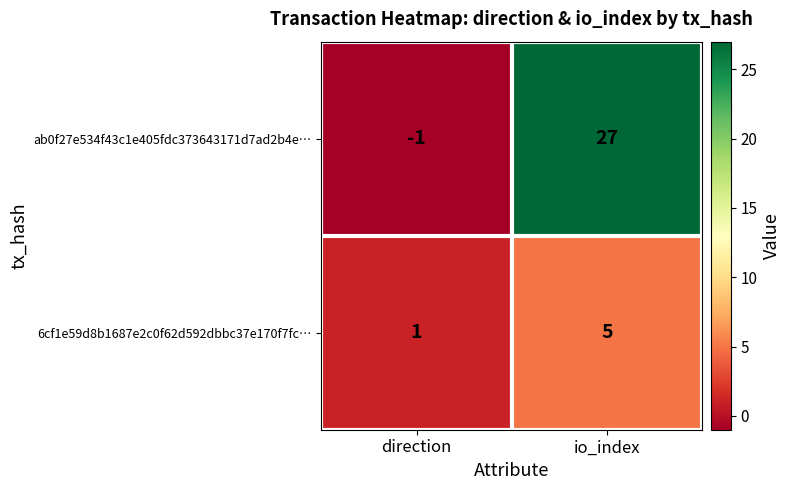

The value of ab0f27e534f43c1e405fdc373643171d7ad2b4e… at direction is -1. True or false?

True